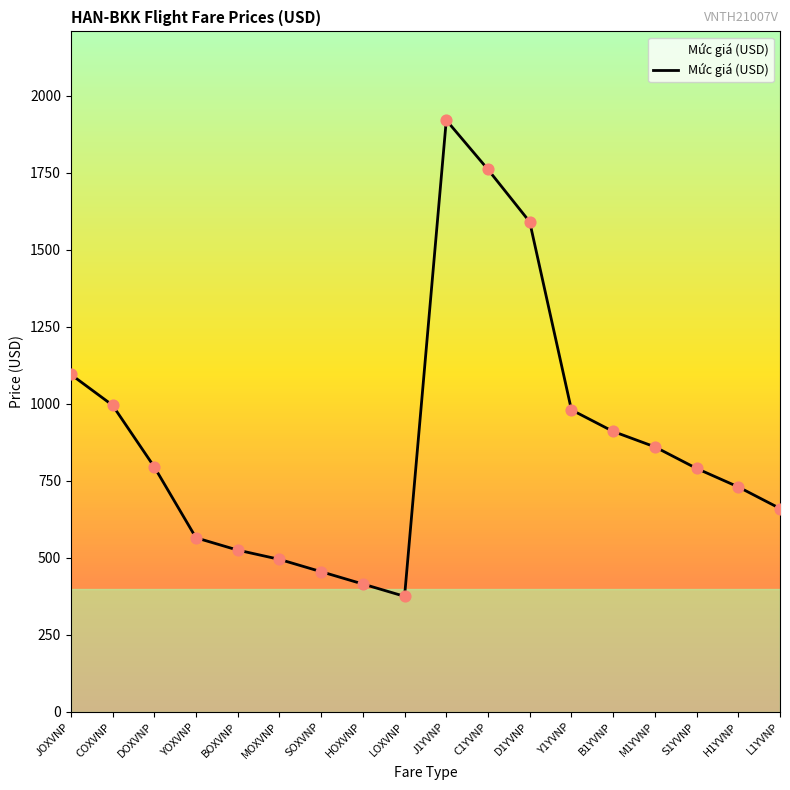

Which has a higher value, L1YVNP or DOXVNP?

DOXVNP